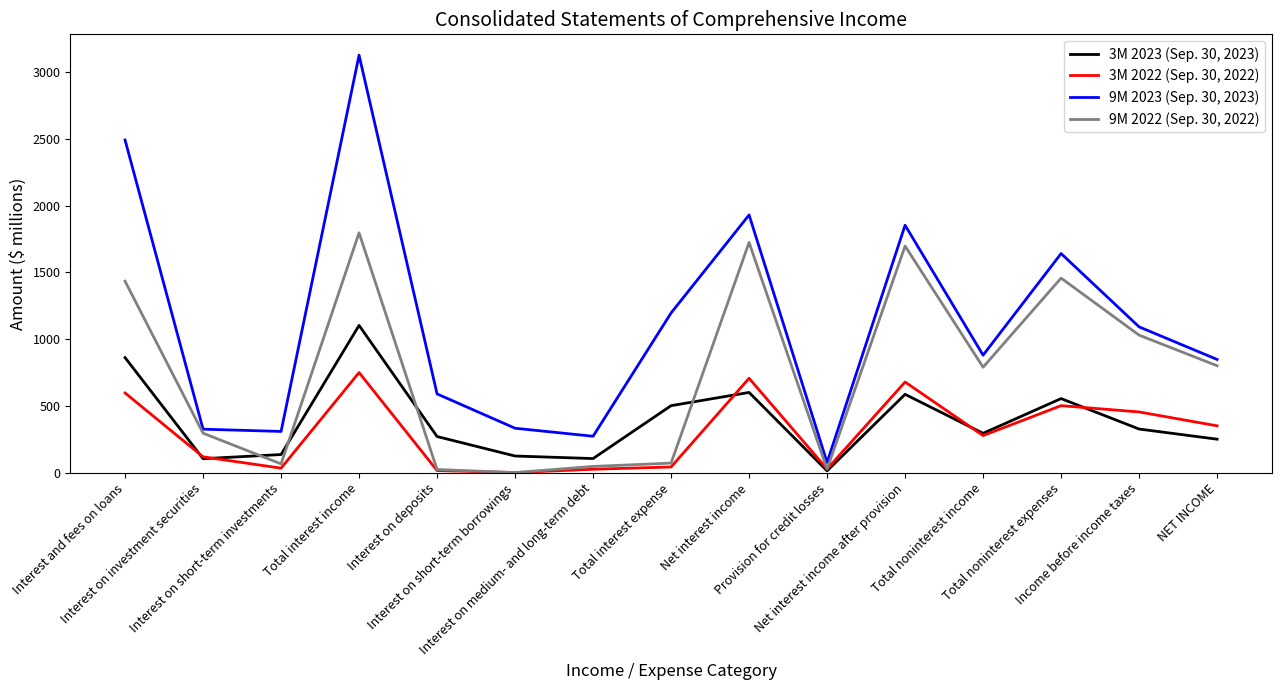

Is the value of 3M 2023 (Sep. 30, 2023) at Interest on short-term borrowings greater than the value of 3M 2022 (Sep. 30, 2022) at Total interest income?

No